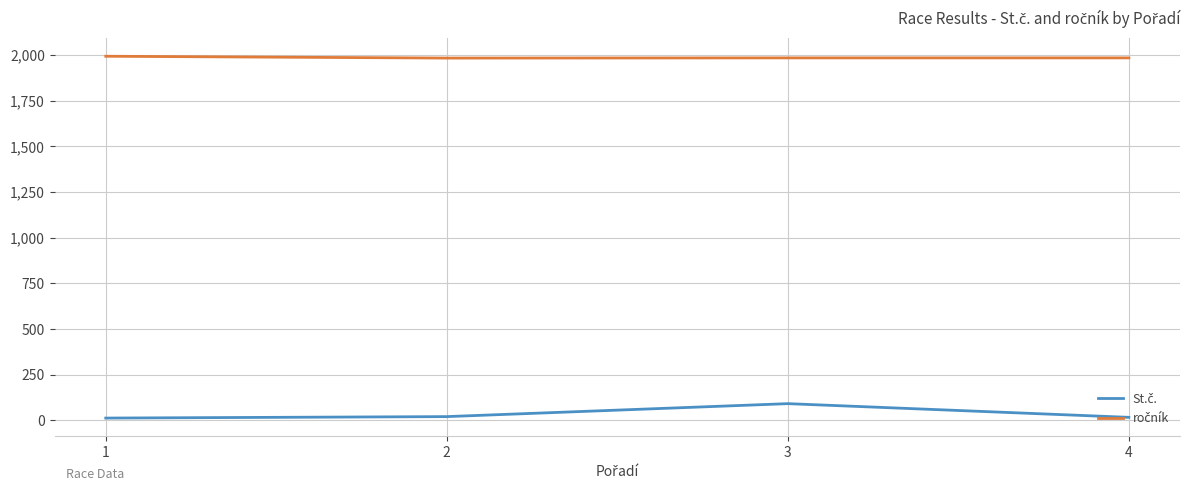

Is this an area chart (filled region under the line)?

No